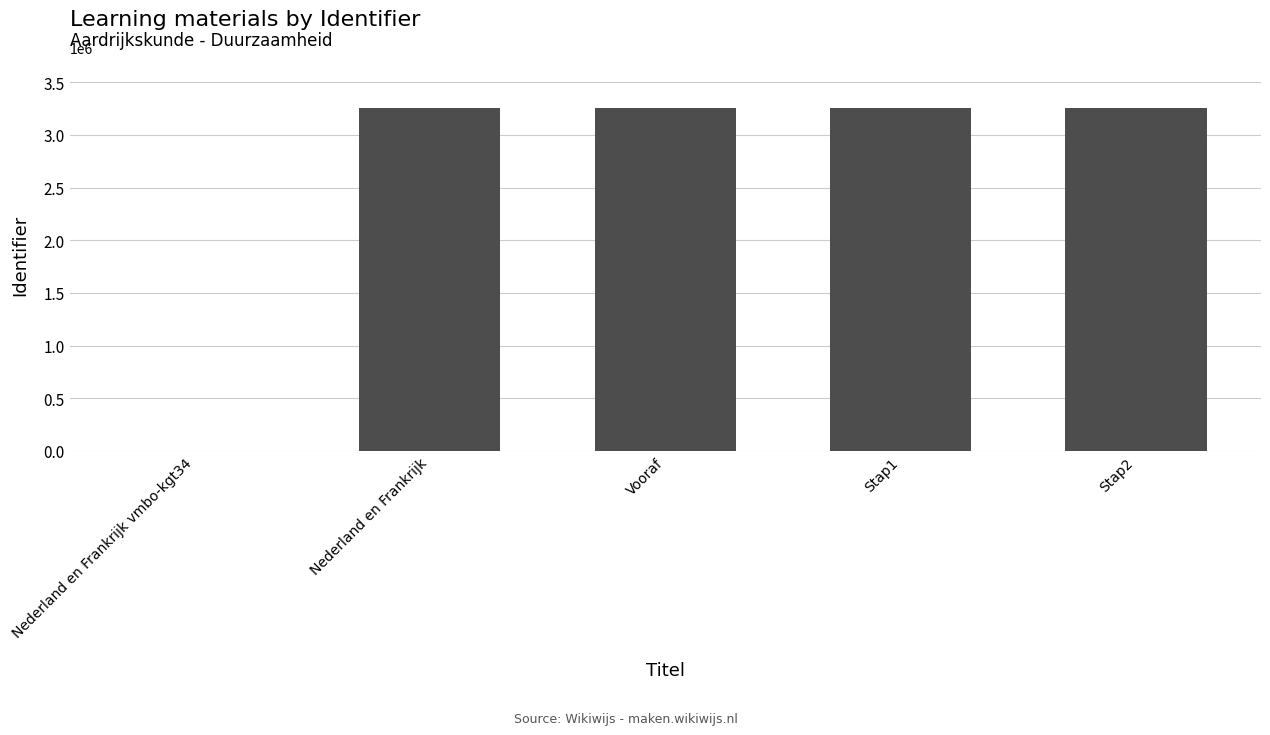

Which has a higher value, Nederland en Frankrijk or Nederland en Frankrijk vmbo-kgt34?

Nederland en Frankrijk